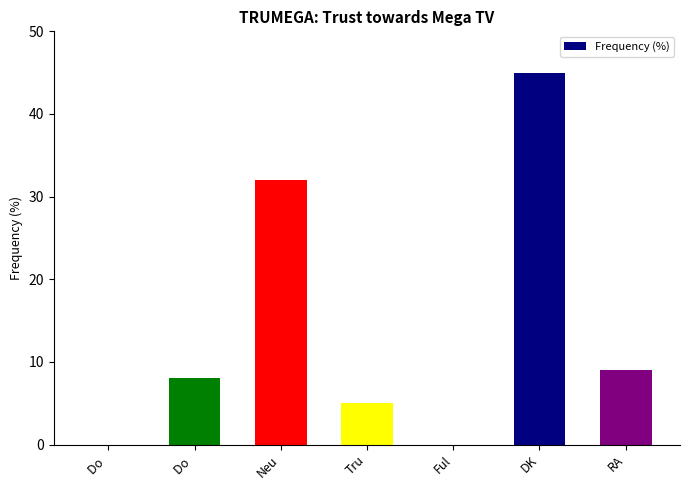

What is the difference between the maximum and minimum values?

45